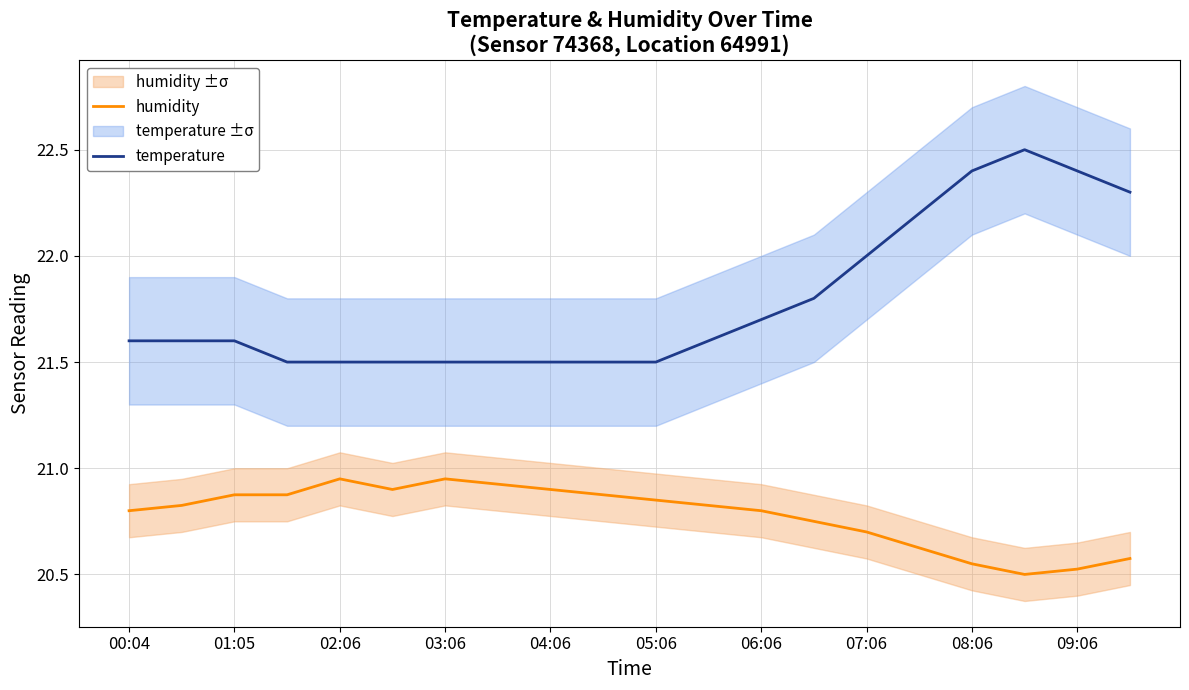

What is the minimum value shown in the chart?

20.5